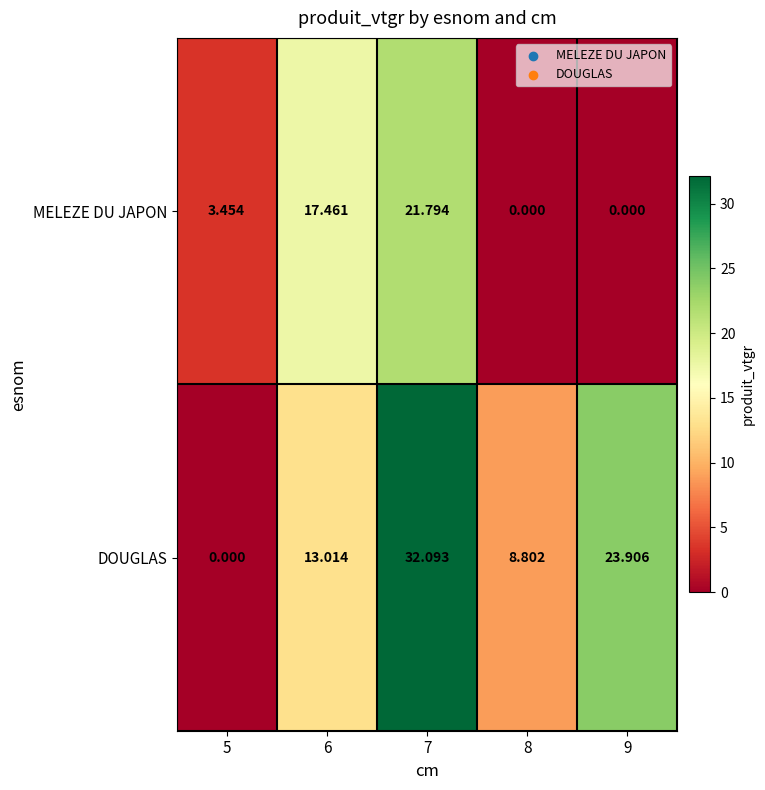

Which series changed the most between 5 and 6?

MELEZE DU JAPON